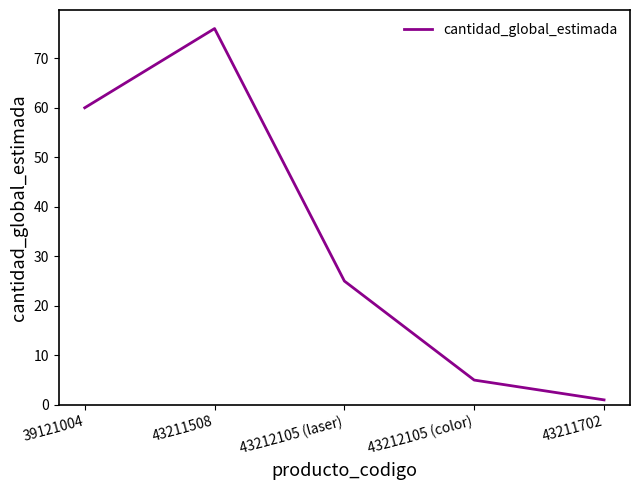

What is the difference between the values at 43212105 (color) and 43211702?

4